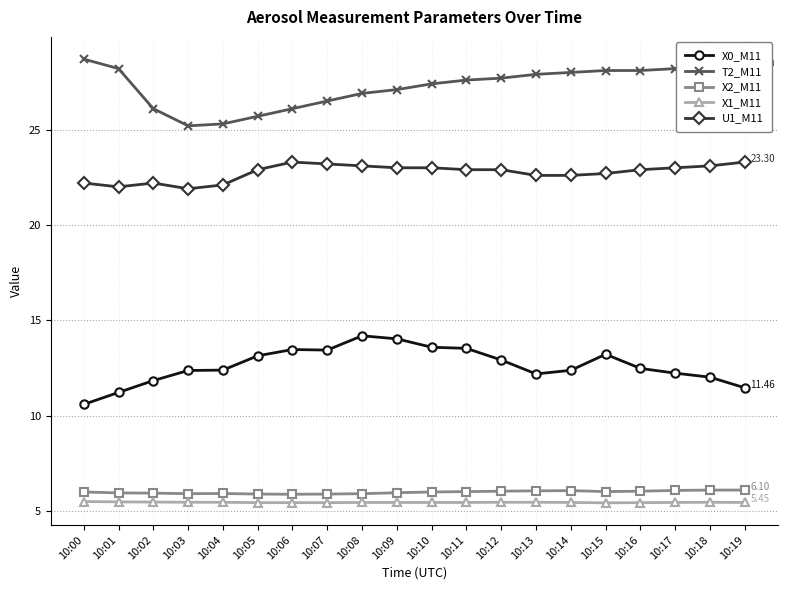

What is the difference between the highest and lowest values at 10:15?

22.7